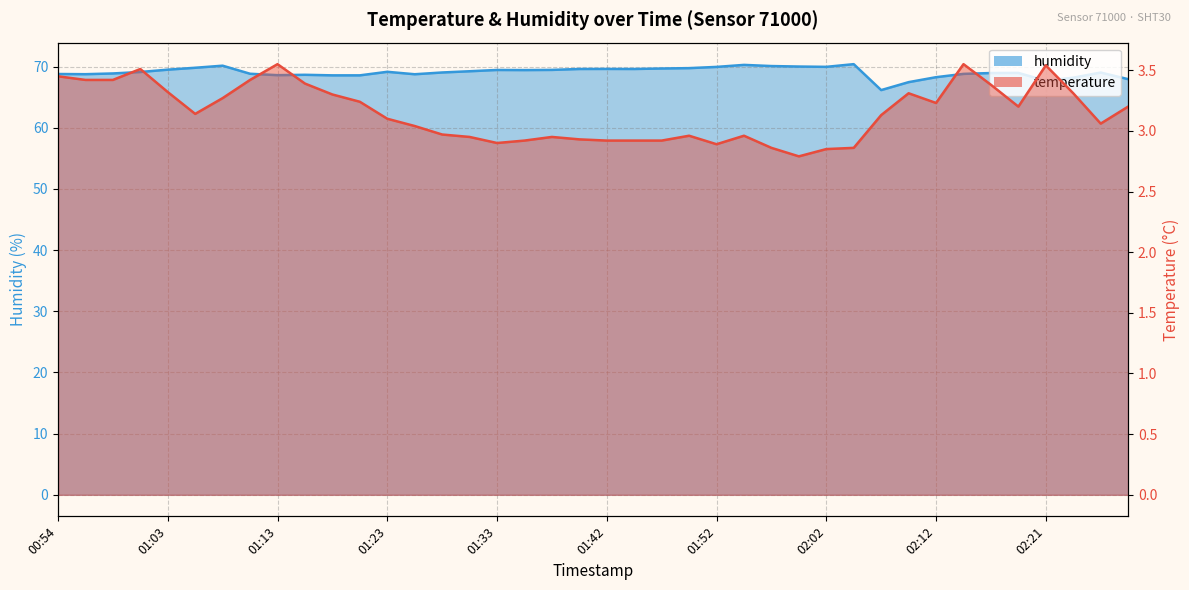

At how many categories does at least one series exceed 61?

40